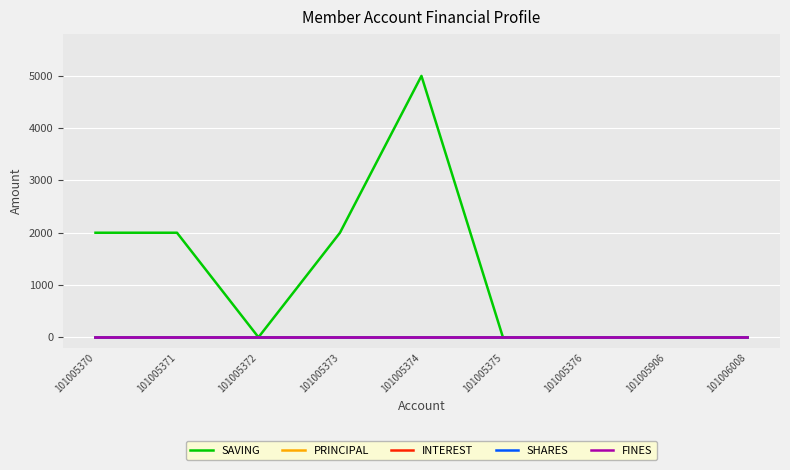

At 101005370, list the series in order from largest to smallest.

SAVING, PRINCIPAL, INTEREST, SHARES, FINES